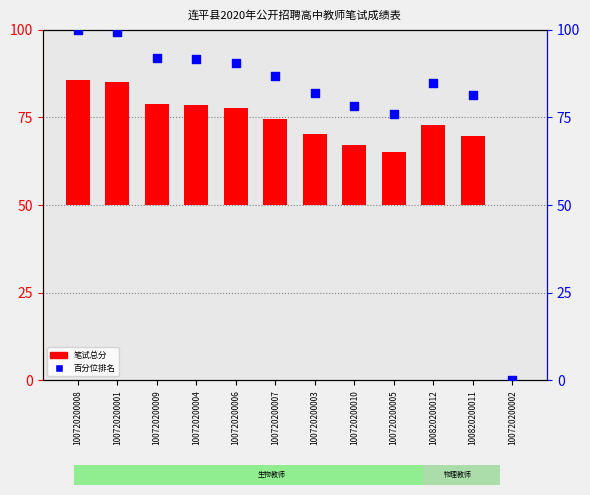

Which series has the largest total across all categories?

百分位排名